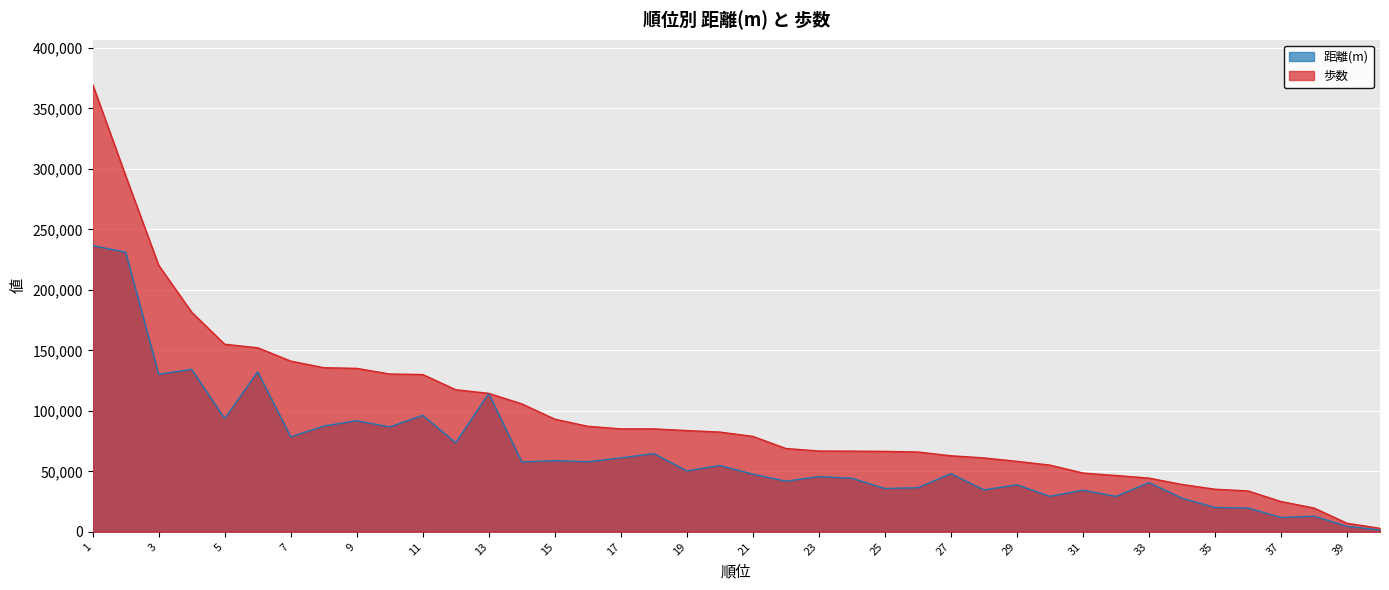

Which series has the largest total across all categories?

歩数